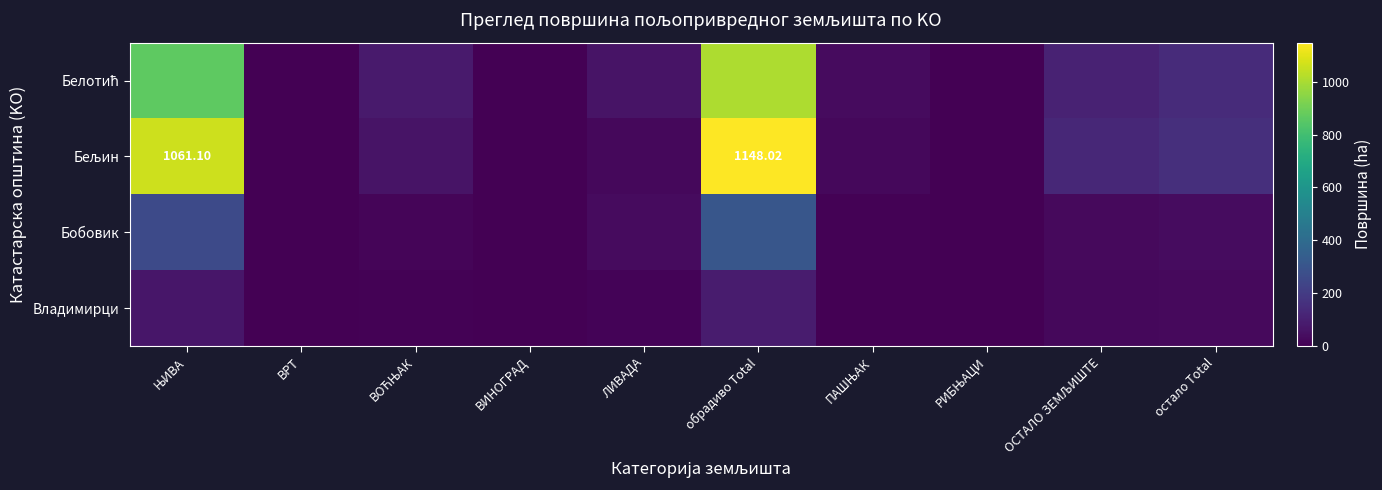

Rank the series at ПАШЊАК from lowest to highest value.

Владимирци, Бобовик, Бељин, Белотић